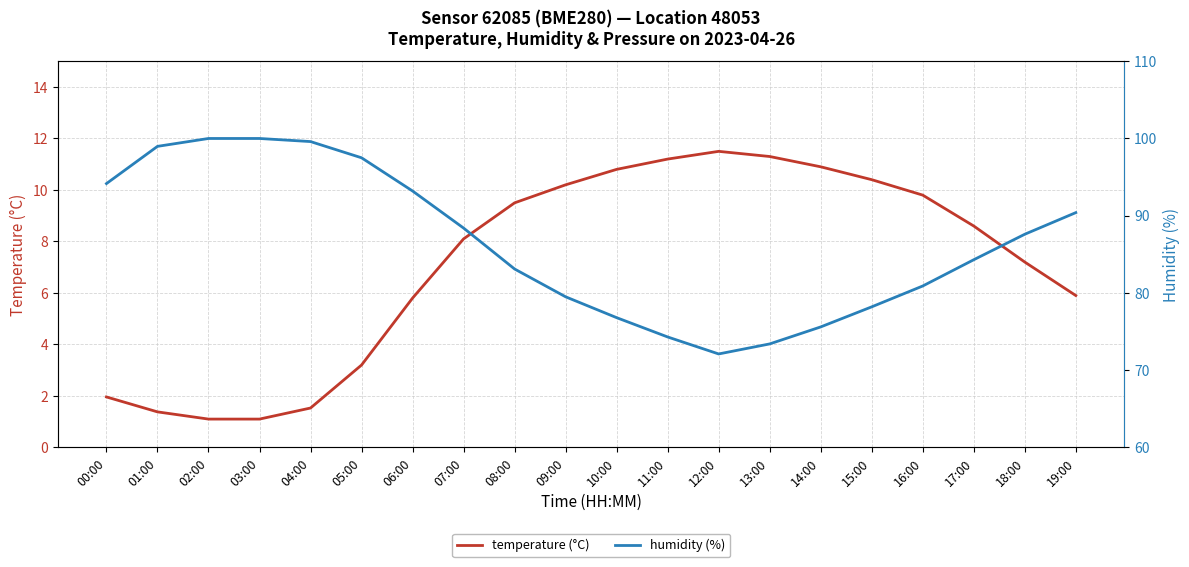

True or false: humidity (%) has a value of 30.1 at 17:00.

False